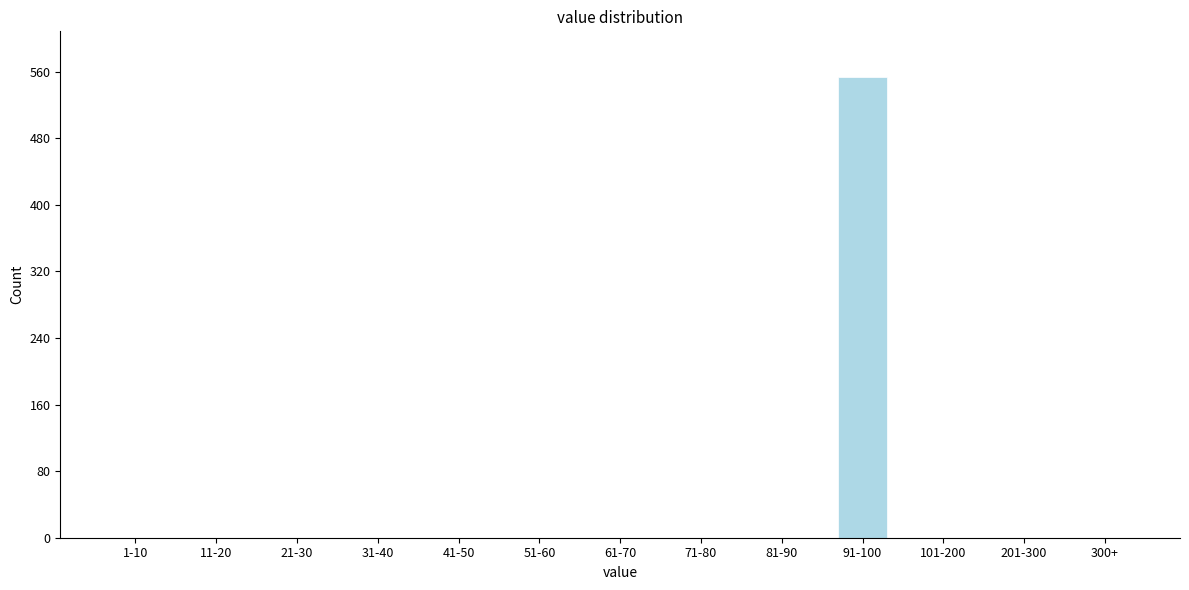

Reading left to right, list all the values displayed in this chart.

1-10=0	11-20=0	21-30=0	31-40=0	41-50=0	51-60=0	61-70=0	71-80=0	81-90=0	91-100=553	101-200=0	201-300=0	300+=0